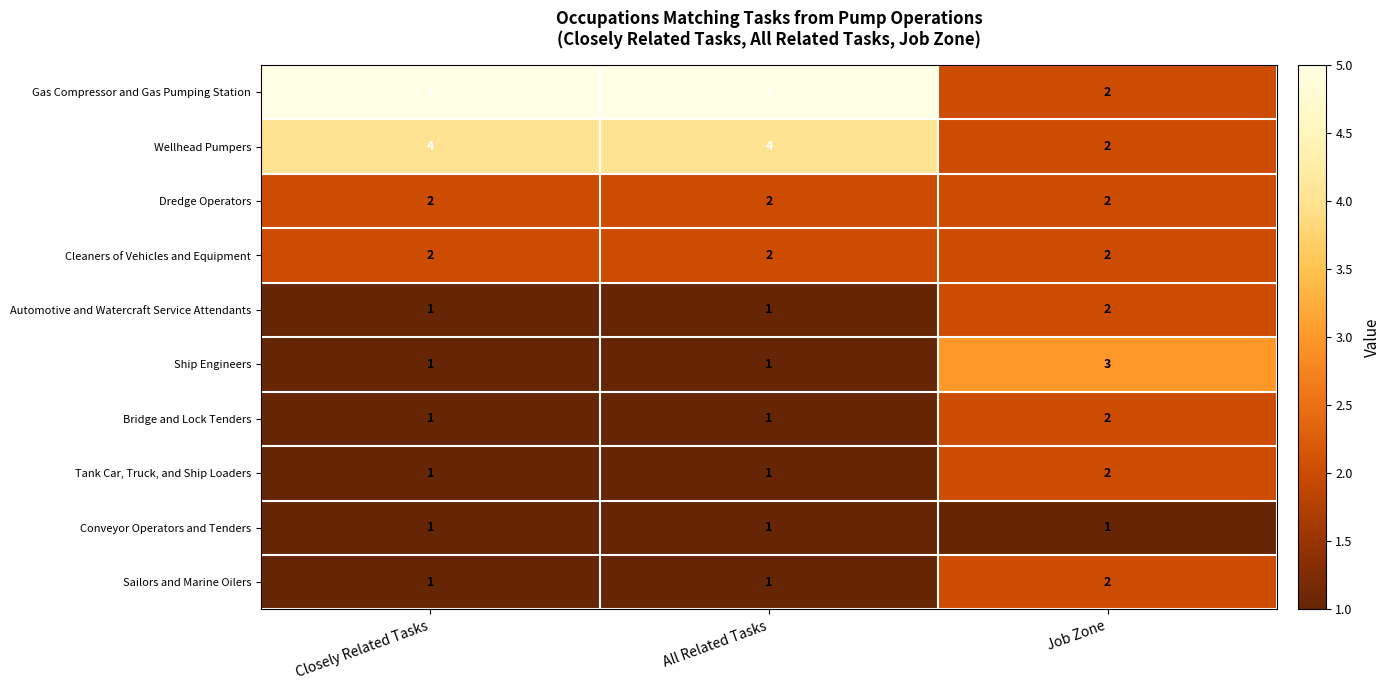

True or false: Conveyor Operators and Tenders has a value of 2 at Closely Related Tasks.

False